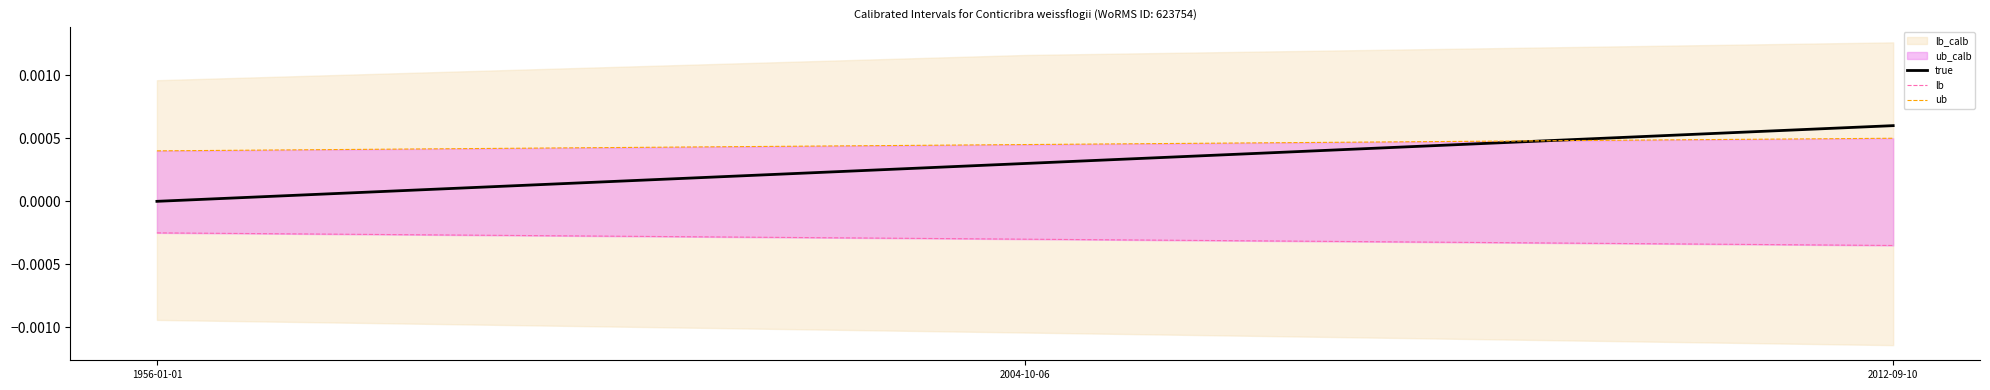

Is it true that true equals 0.0 at 2012-09-10?

False